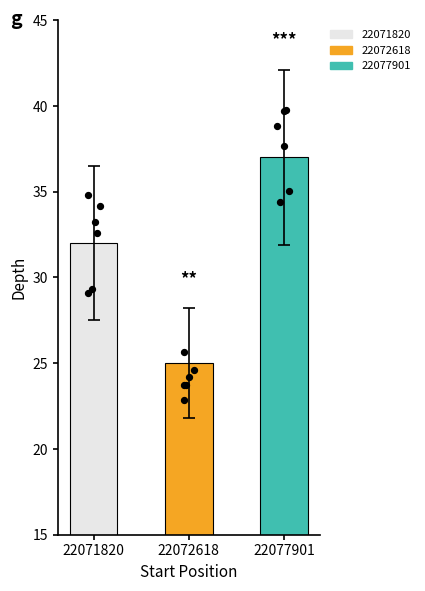

What is the change in value from 22072618 to 22077901?

+12